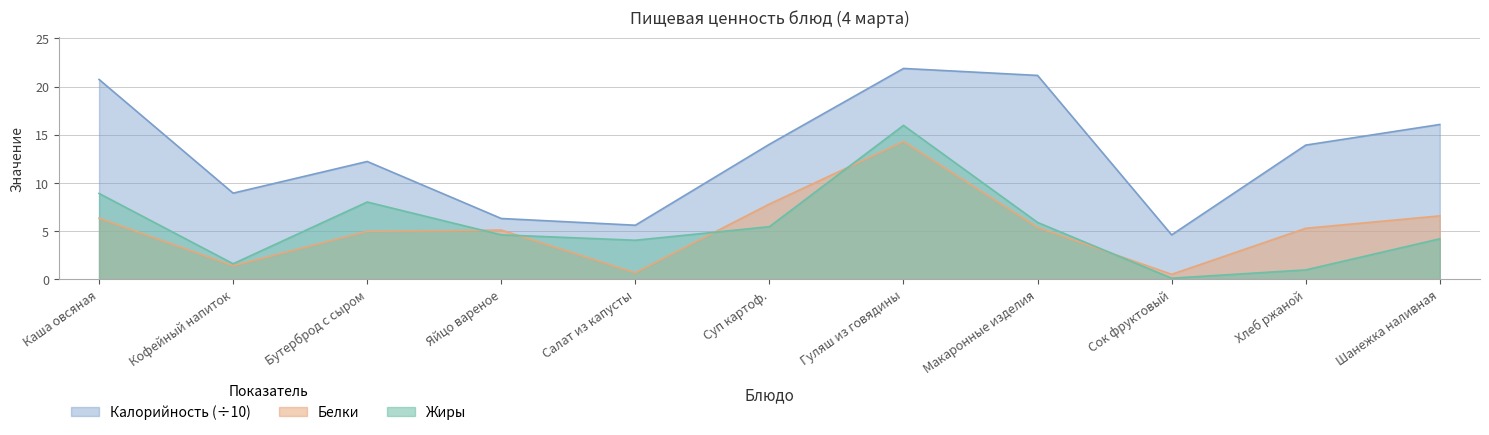

What is the sum of all Калорийность values?

145.4